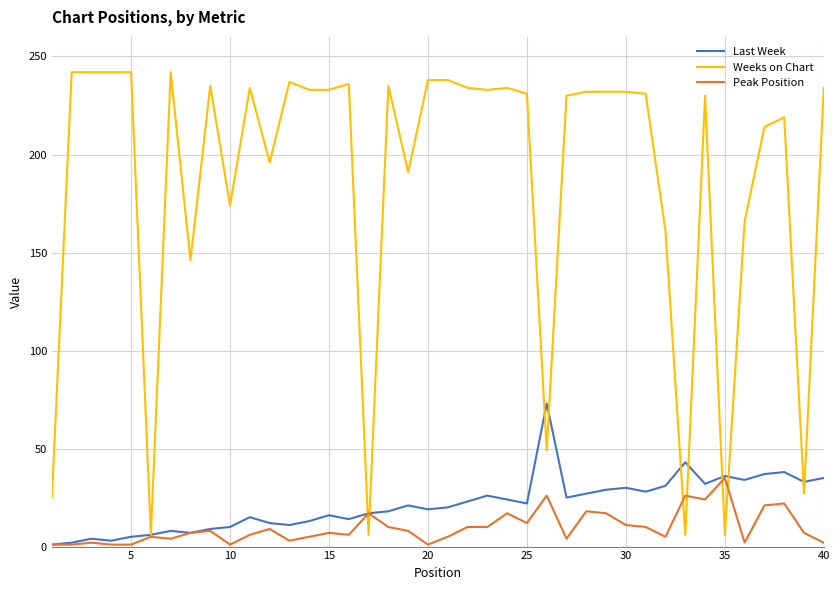

Is this an area chart (filled region under the line)?

No